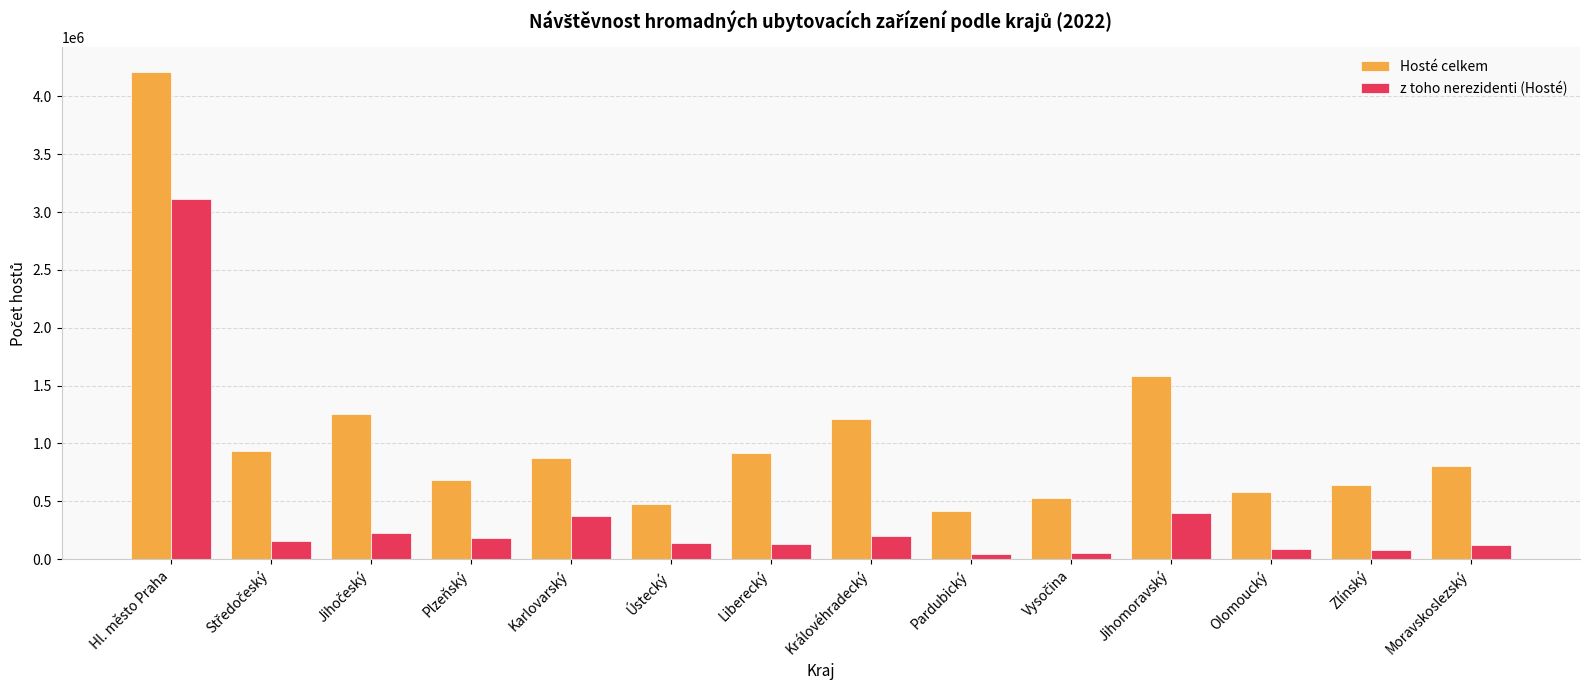

The Hosté celkem series shows 930246 at Plzeňský. True or false?

False